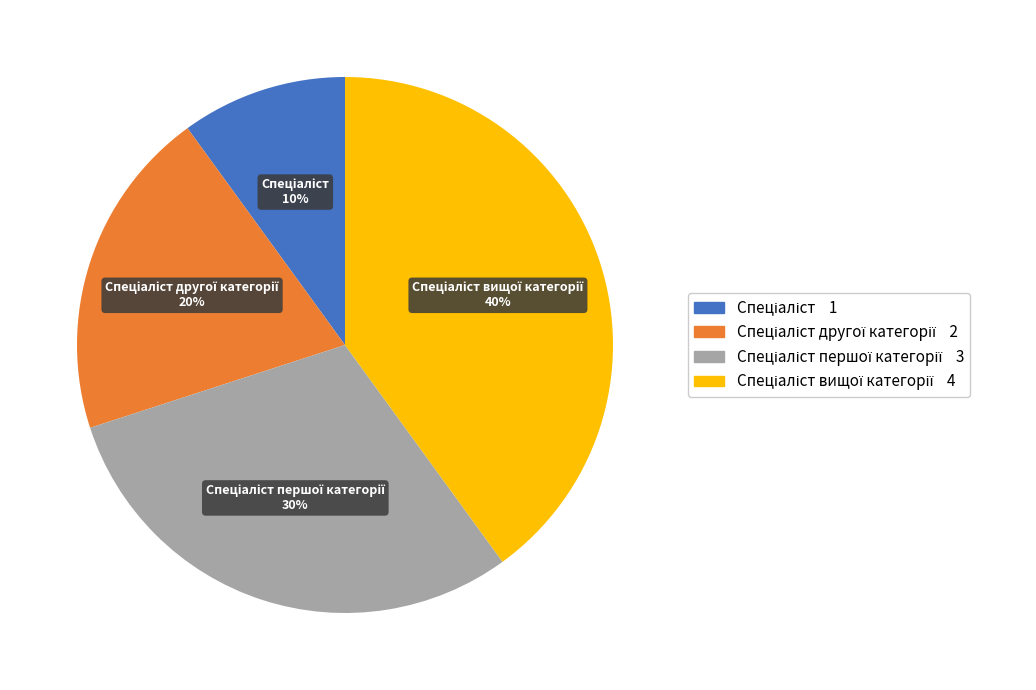

Is there any slice that represents more than half of the pie?

No